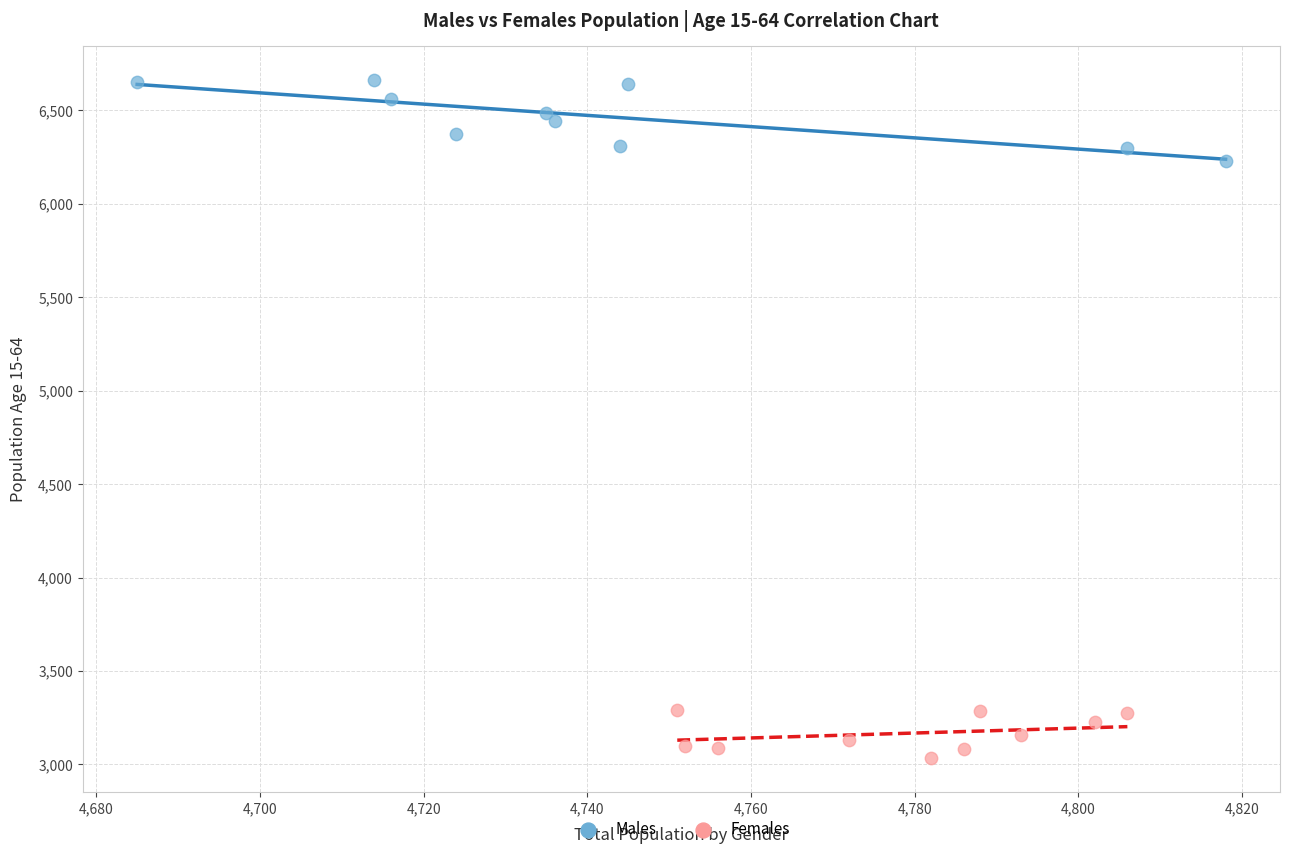

Which series reaches the maximum Y coordinate?

Males